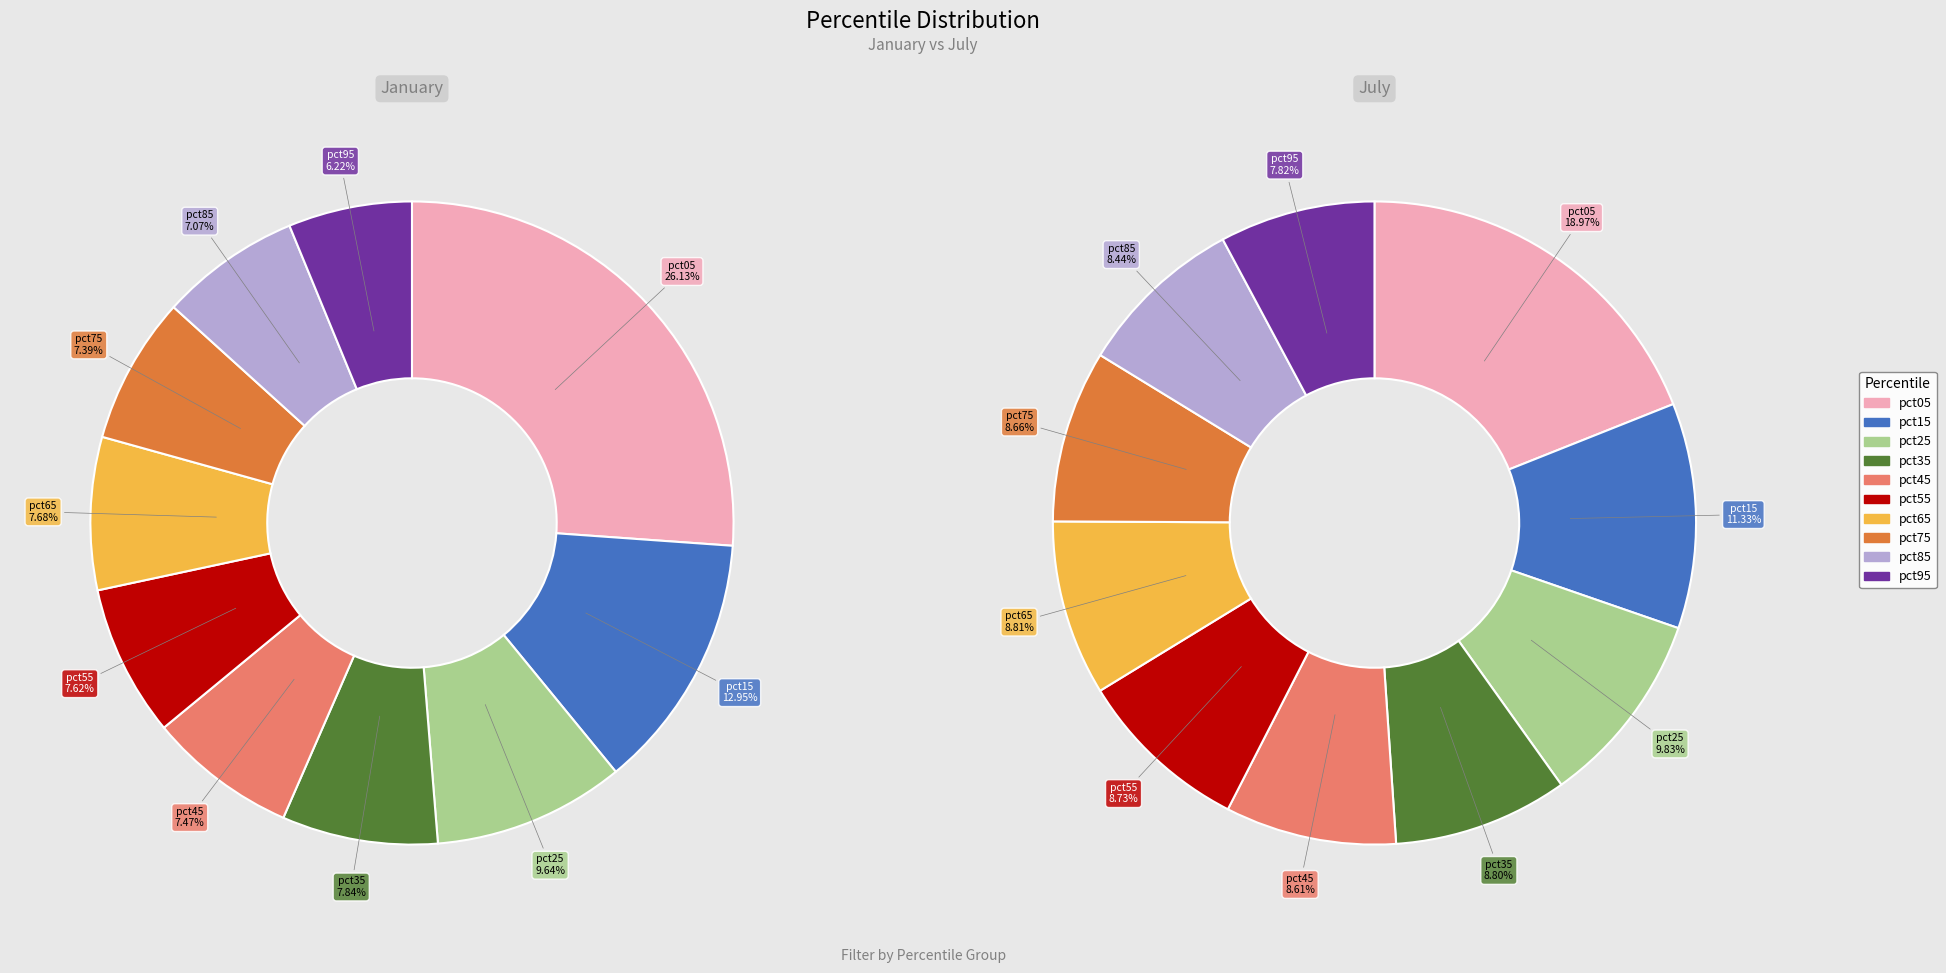

Between pct15 and pct65, which is larger?

pct15